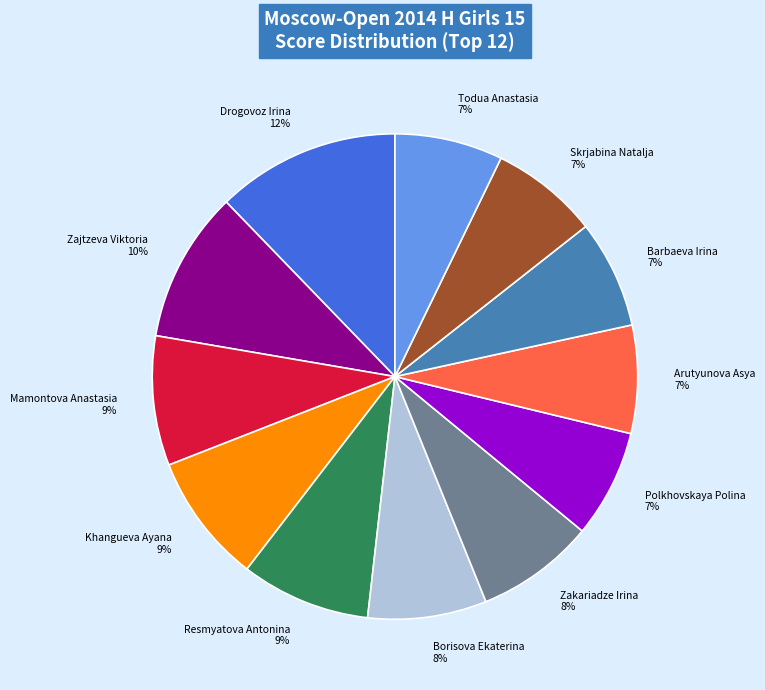

To the nearest percent, what is the combined percentage of Zakariadze Irina and Barbaeva Irina?

15%